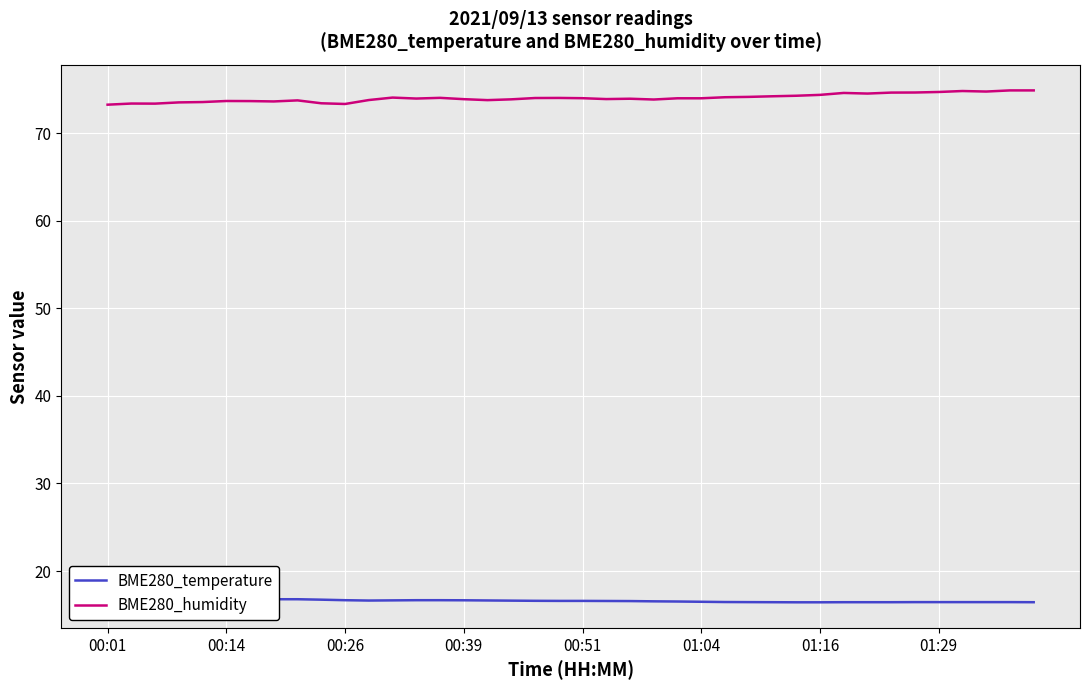

How many lines are shown in the chart?

2